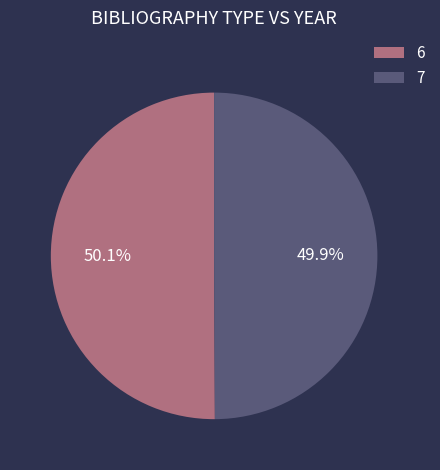

What is the ratio of the value at 7 to the value at 6?

1.0